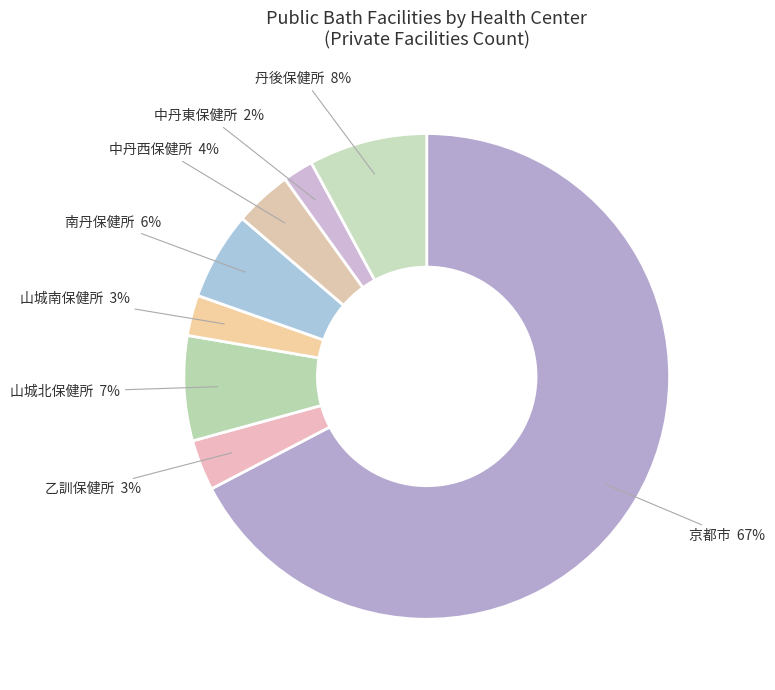

Between 南丹保健所 and 中丹東保健所, which is larger?

南丹保健所